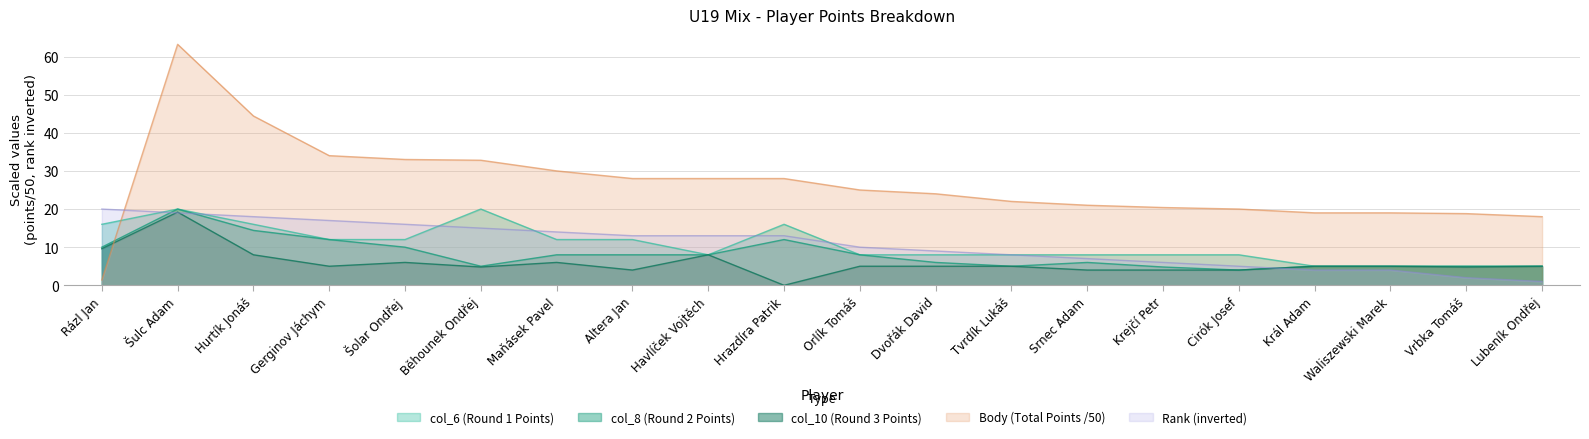

Reading right to left, transcribe all the data shown in this chart.

Body: 18.0	18.8	19.0	19.0	20.0	20.4	21.0	22.0	24.0	25.0	28.0	28.0	28.0	30.0	32.8	33.0	34.0	44.4	63.2	1.4
Rank: 1.0	2.0	4.0	4.0	5.0	6.0	7.0	8.0	9.0	10.0	13.0	13.0	13.0	14.0	15.0	16.0	17.0	18.0	19.0	20.0
col_6: 5.0	5.0	5.0	5.0	8.0	8.0	8.0	8.0	8.0	8.0	16.0	8.0	12.0	12.0	20.0	12.0	12.0	16.0	20.0	16.0
col_8: 5.0	5.0	5.0	5.0	4.0	4.8	6.0	5.0	6.0	8.0	12.0	8.0	8.0	8.0	5.0	10.0	12.0	14.4	20.0	10.0
col_10: 5.0	4.8	5.0	5.0	4.0	4.0	4.0	5.0	5.0	5.0	0.0	8.0	4.0	6.0	4.8	6.0	5.0	8.0	19.2	9.6